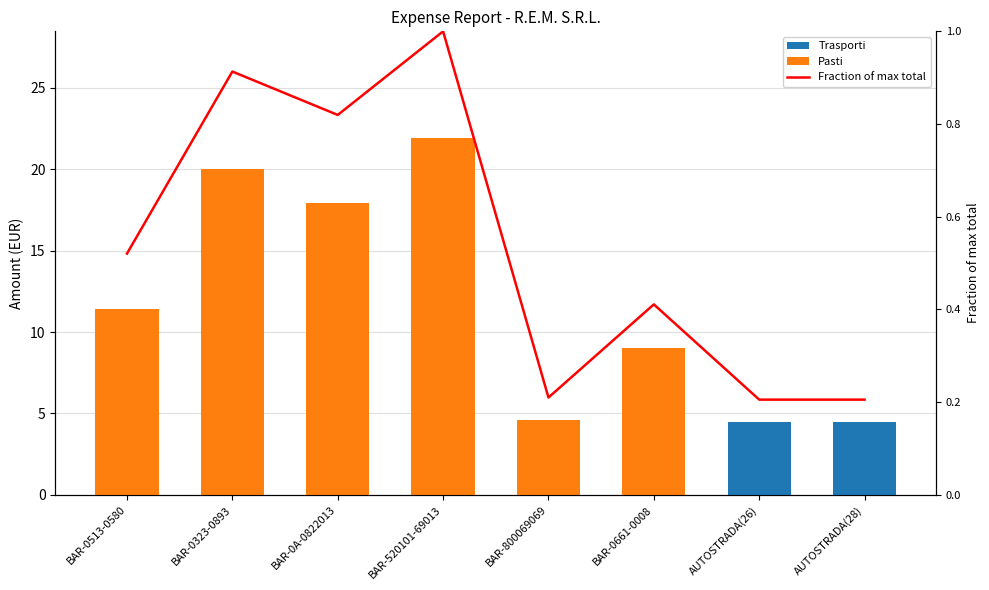

What is the label of the 8th bar from the left?

AUTOSTRADA(28)